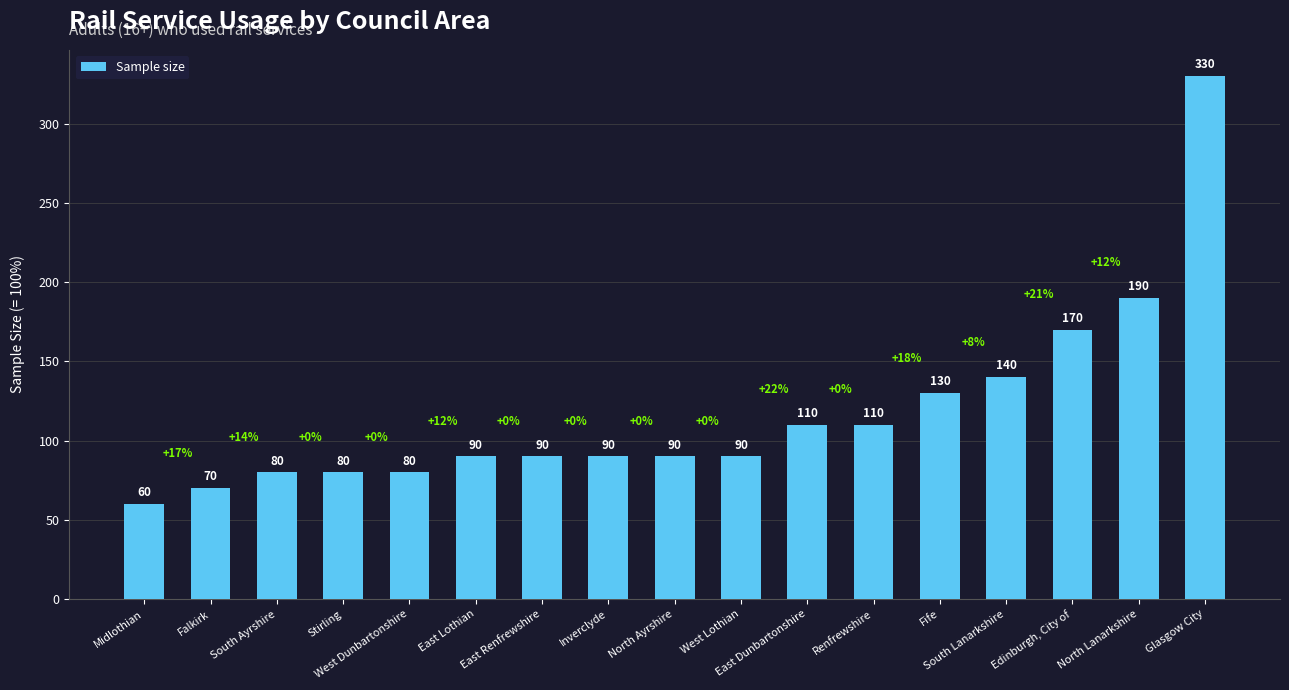

What is the sum of the values at Renfrewshire and Inverclyde?

200